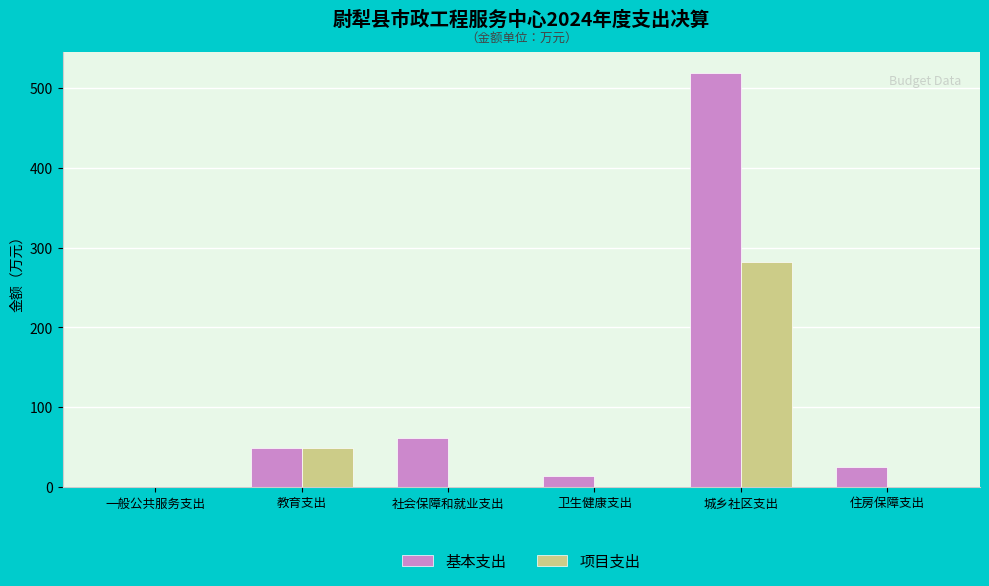

True or false: 项目支出 has a value of 0.0 at 一般公共服务支出.

True